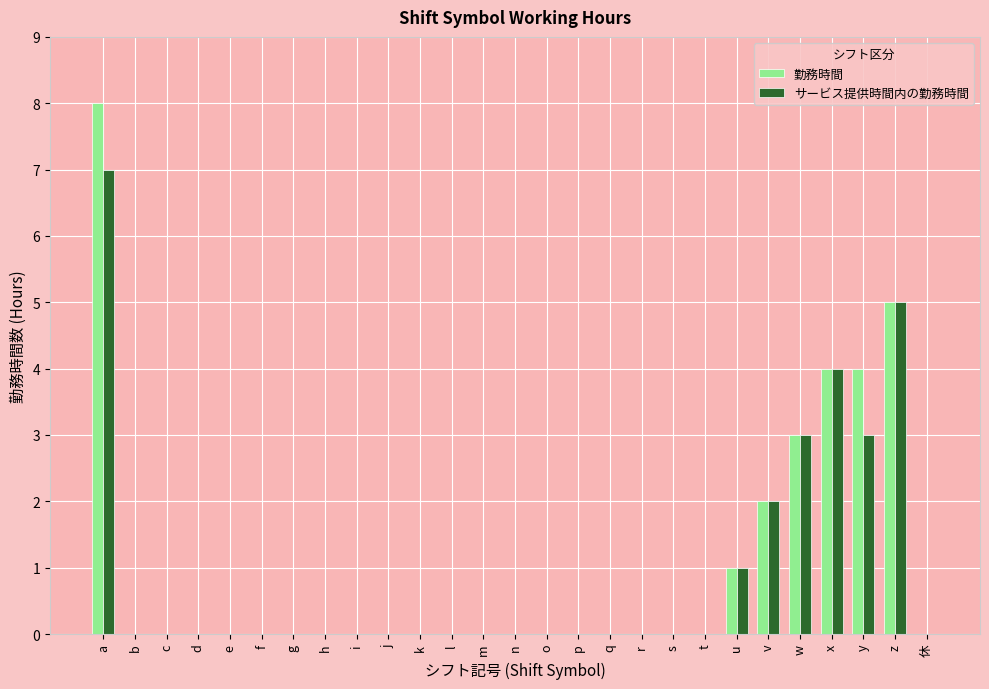

What is the sum of all 勤務時間 values?

27